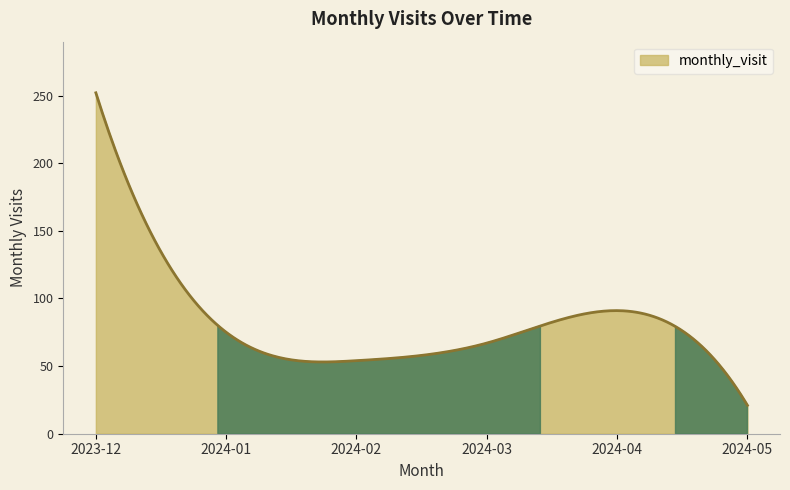

True or false: there are more than 2 points higher than both neighbors.

False